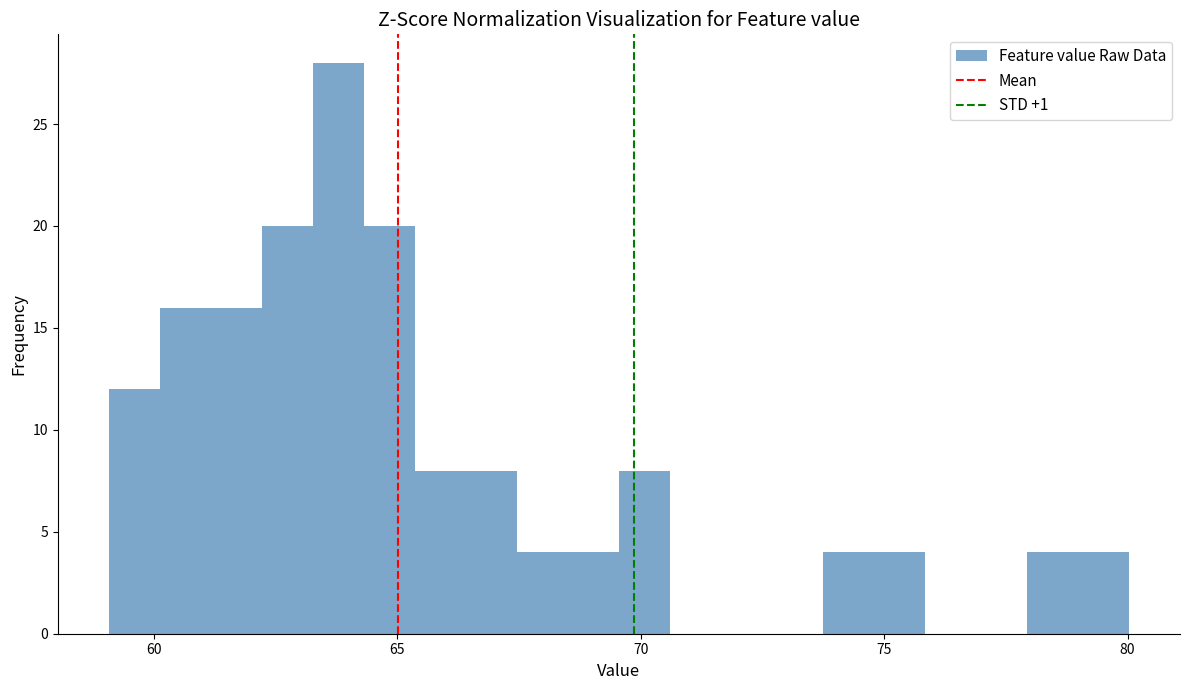

Around what value on the x-axis is the tallest bar? Give the approximate position of its centre, as read against the axis.

64.0